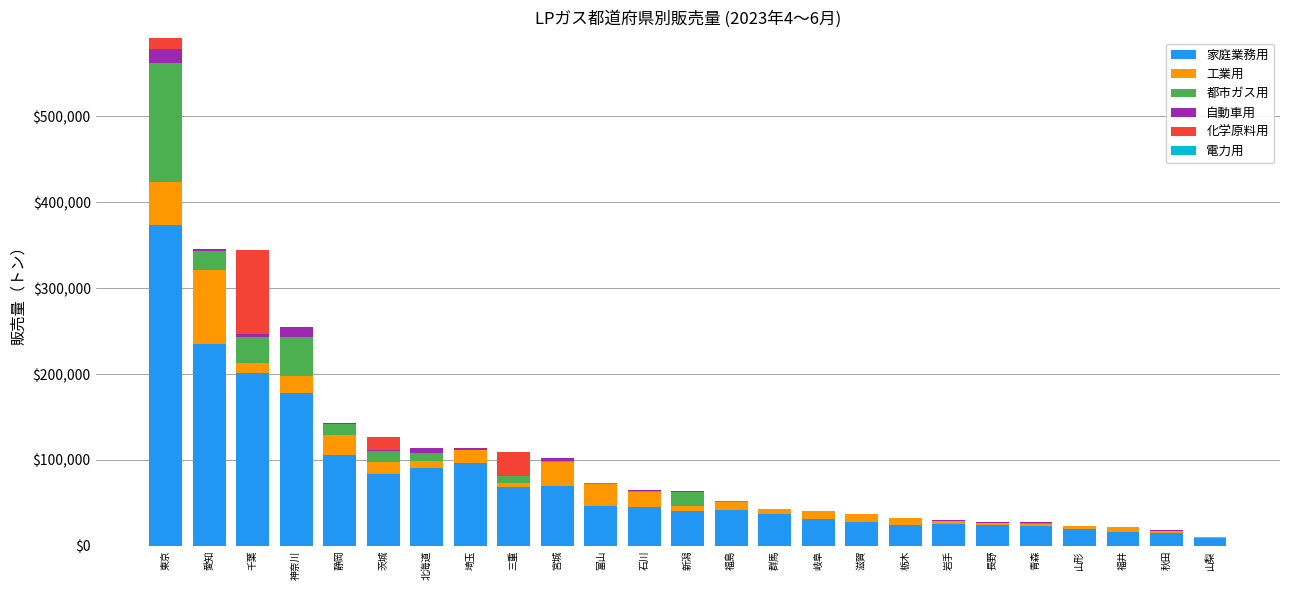

Which category has the highest value in the 家庭業務用 series?

東京